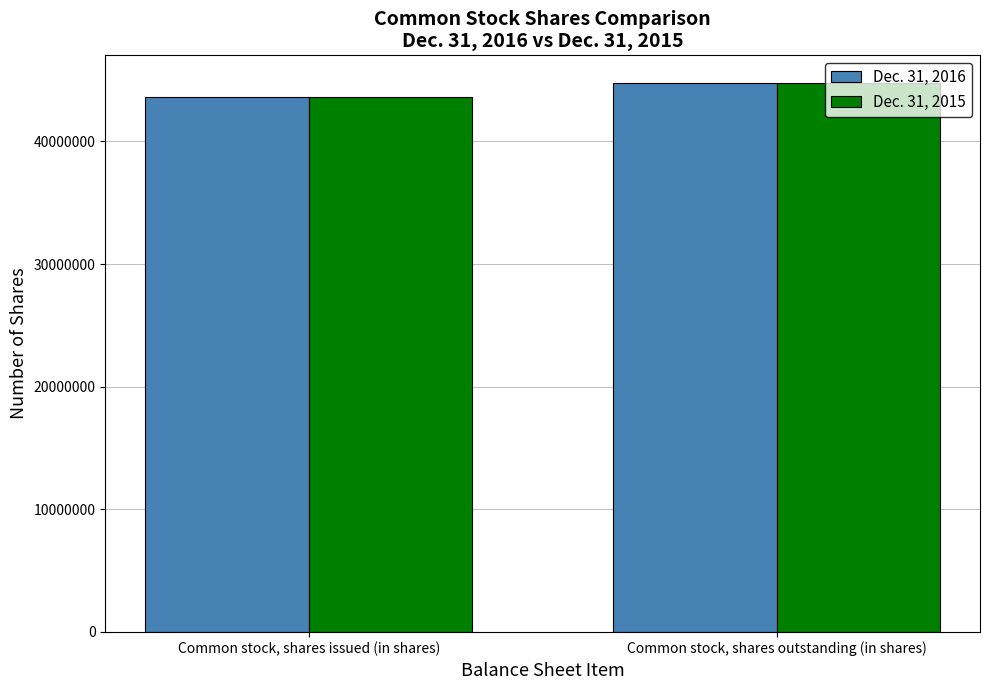

True or false: Dec. 31, 2016 has a value of 43609317 at Common stock, shares issued (in shares).

True